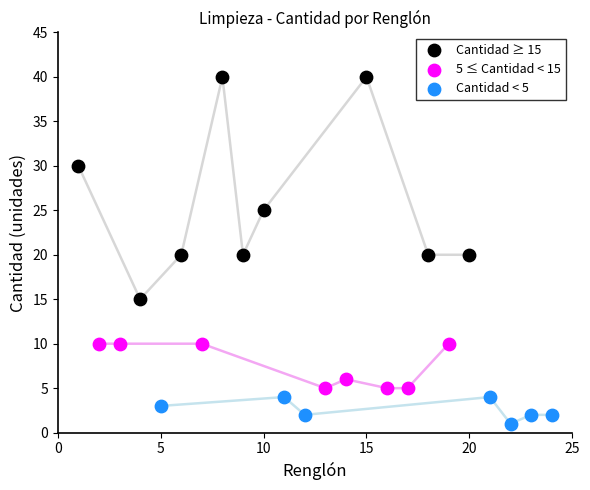

Which series has the widest spread of Y values?

Cantidad ≥ 15